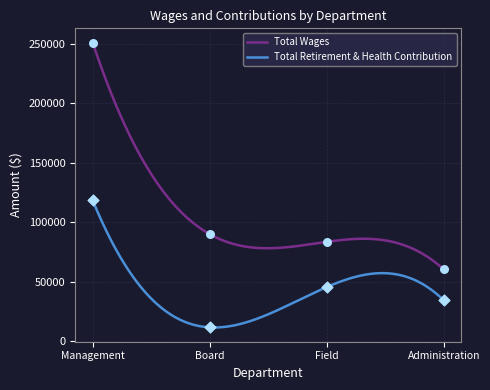

Is the value of Total Retirement & Health Contribution at Administration greater than the value of Total Wages at Field?

No